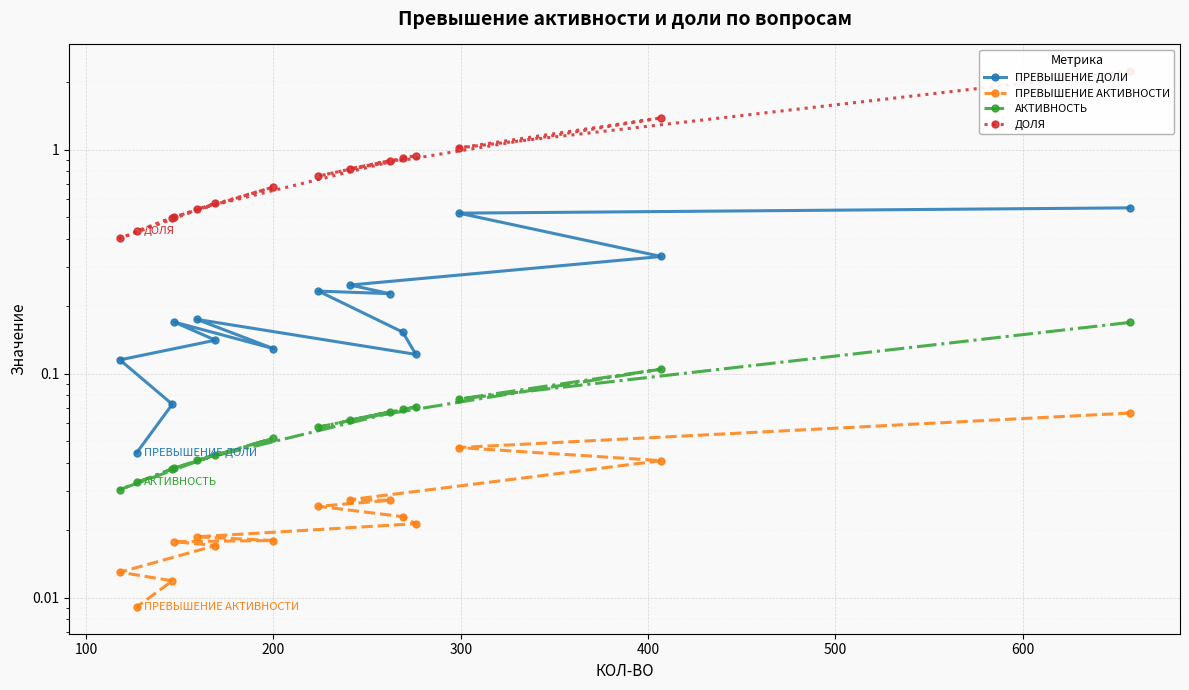

What is the sum of all АКТИВНОСТЬ values?

1.0